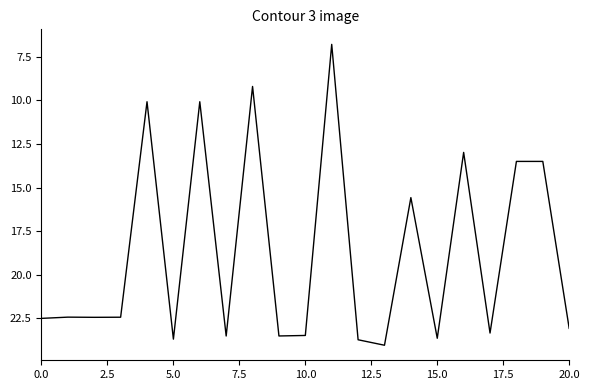

What is the maximum value shown in the chart?

24.1